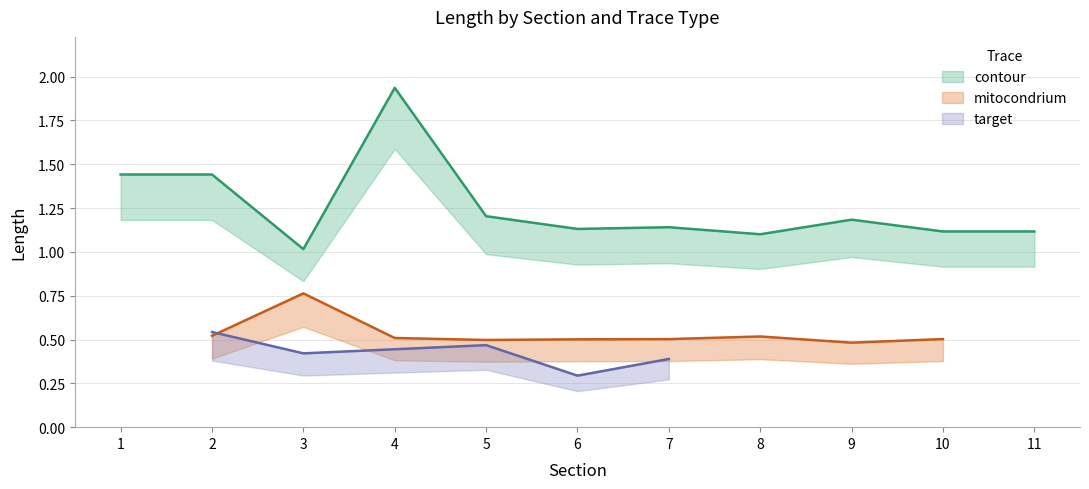

Rank the series at 5 from highest to lowest value.

contour, mitocondrium, target